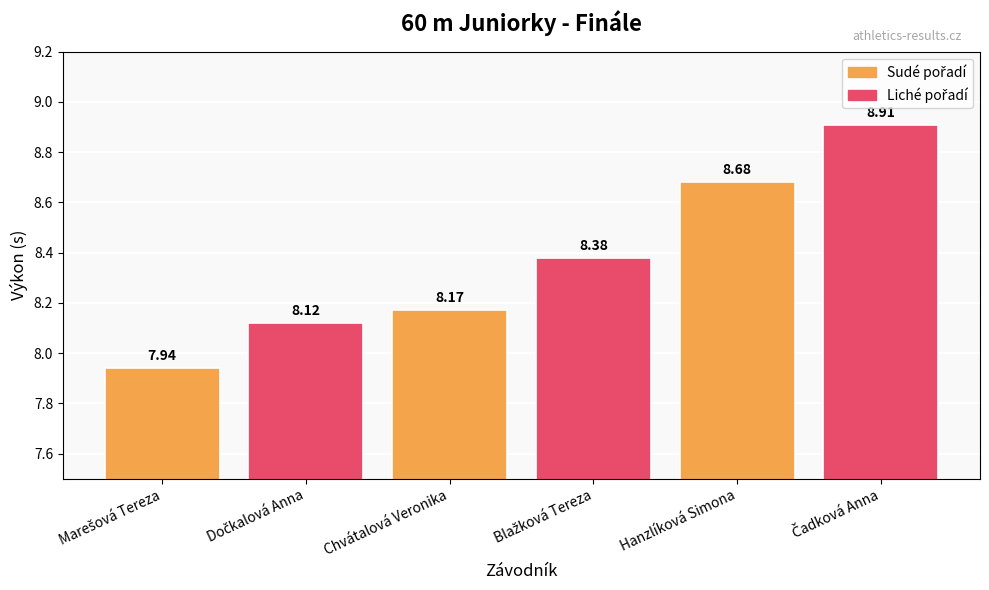

What is the ratio of the value at Chvátalová Veronika to the value at Hanzlíková Simona?

0.9